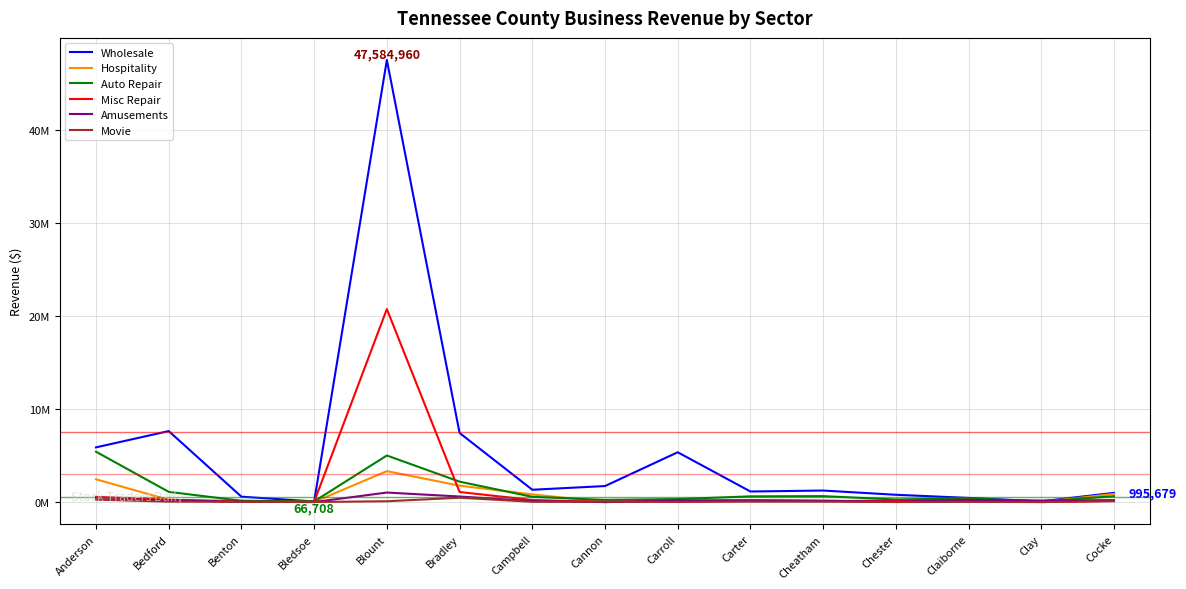

The value of Hospitality at Campbell is 827894. True or false?

True